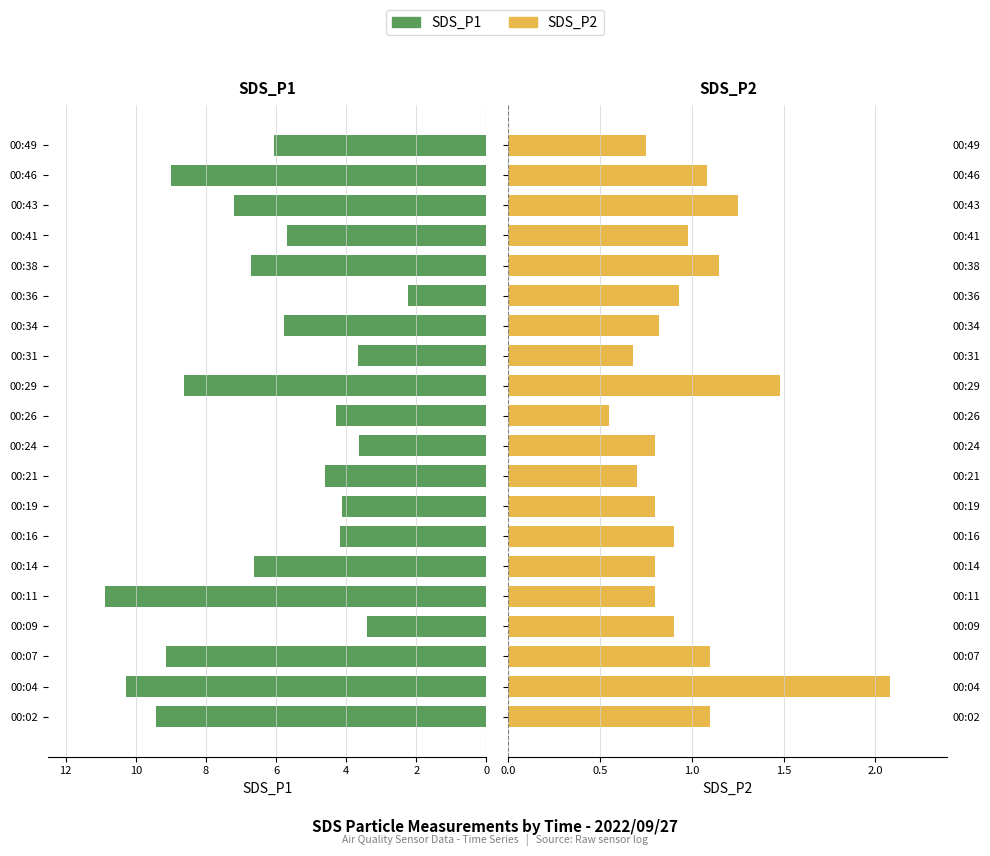

How many bars are there in total?

40